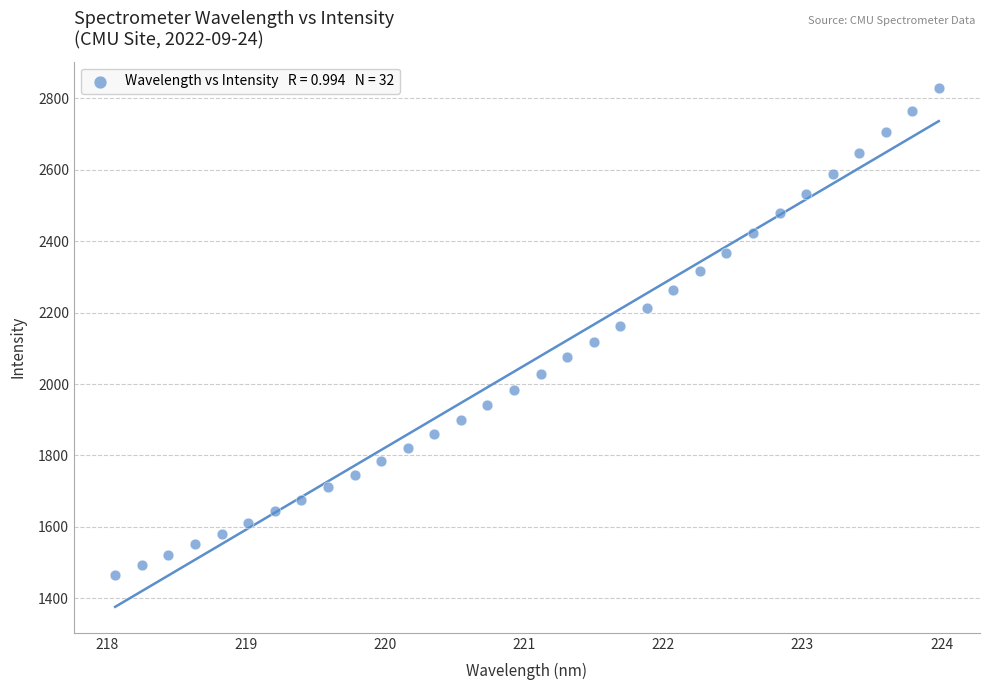

What is the range of X values (max minus min)?

5.9